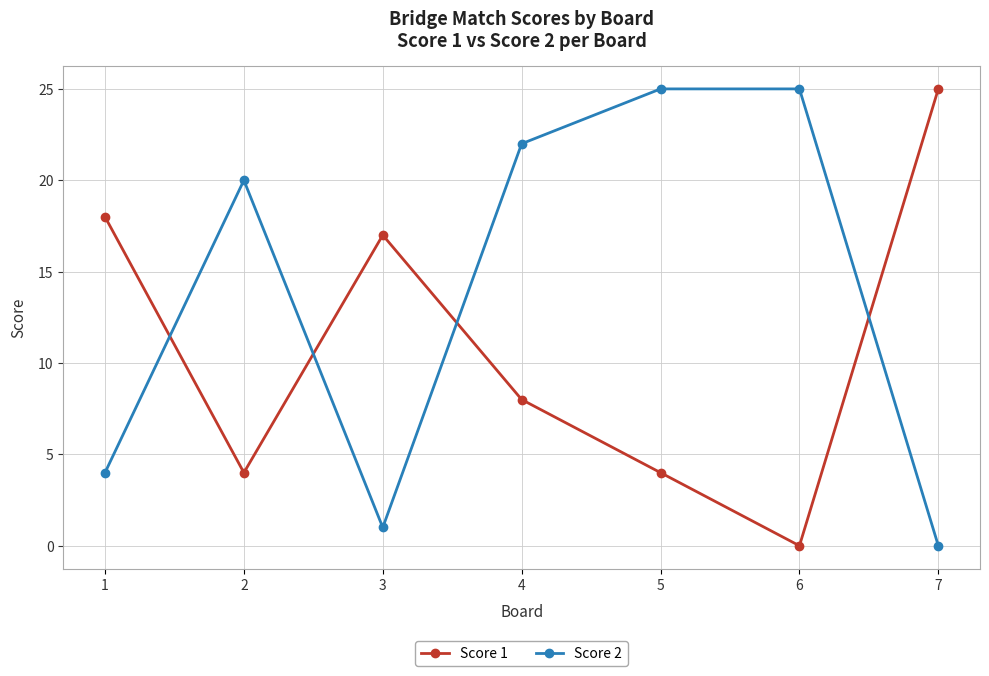

What is the difference between the second highest and minimum values in the Score 2 series?

25